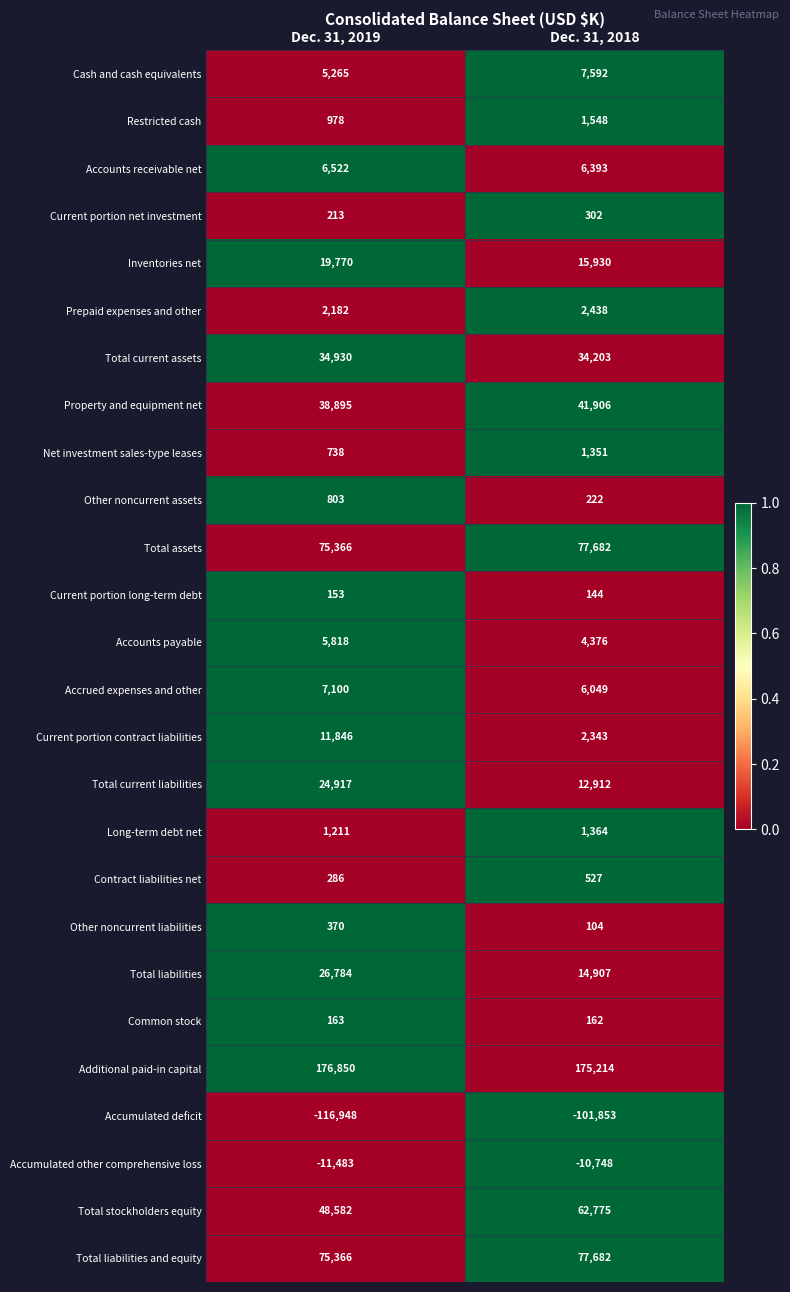

The value of Long-term debt net at Dec. 31, 2018 is 1364. True or false?

True